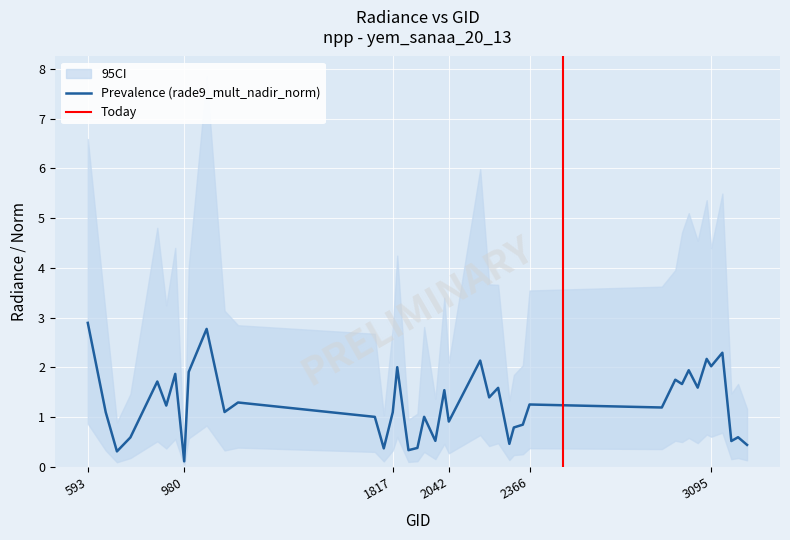

What is the difference between the second highest and minimum values in the rade9_mult_nadir_norm series?

2.7